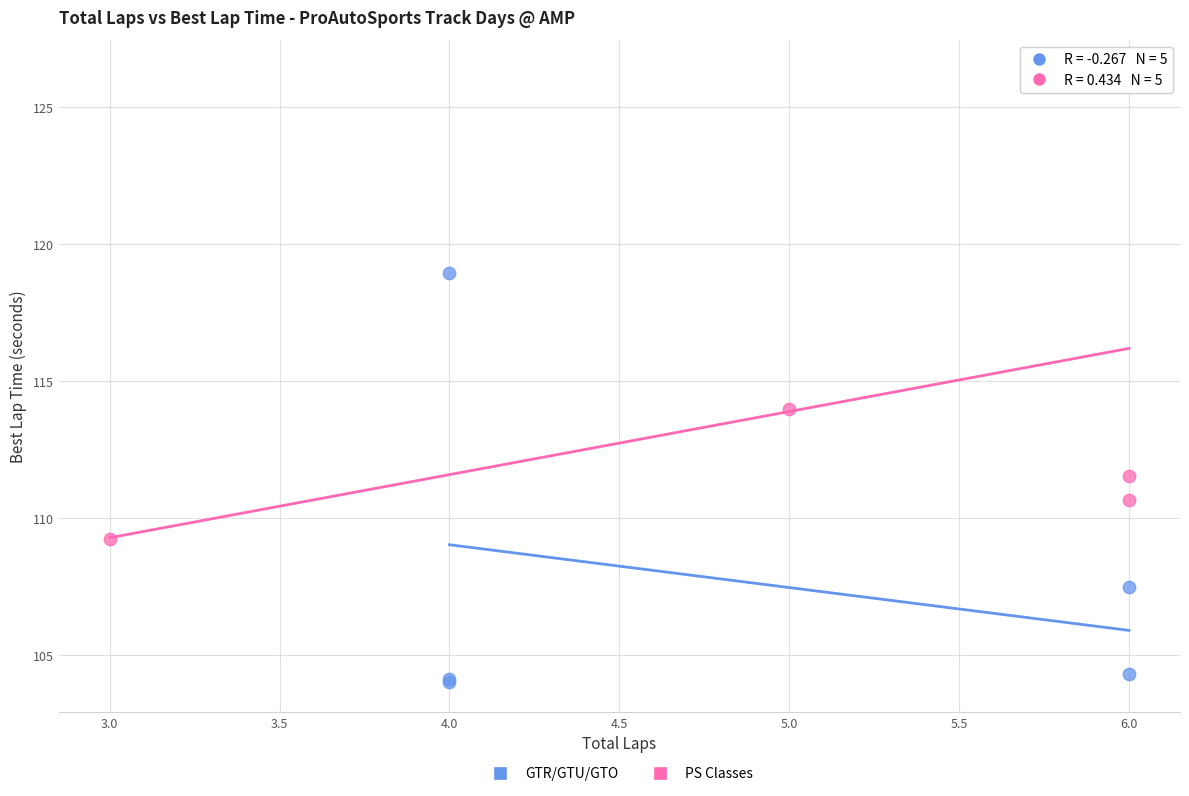

Which series has the widest spread of Y values?

PS Classes